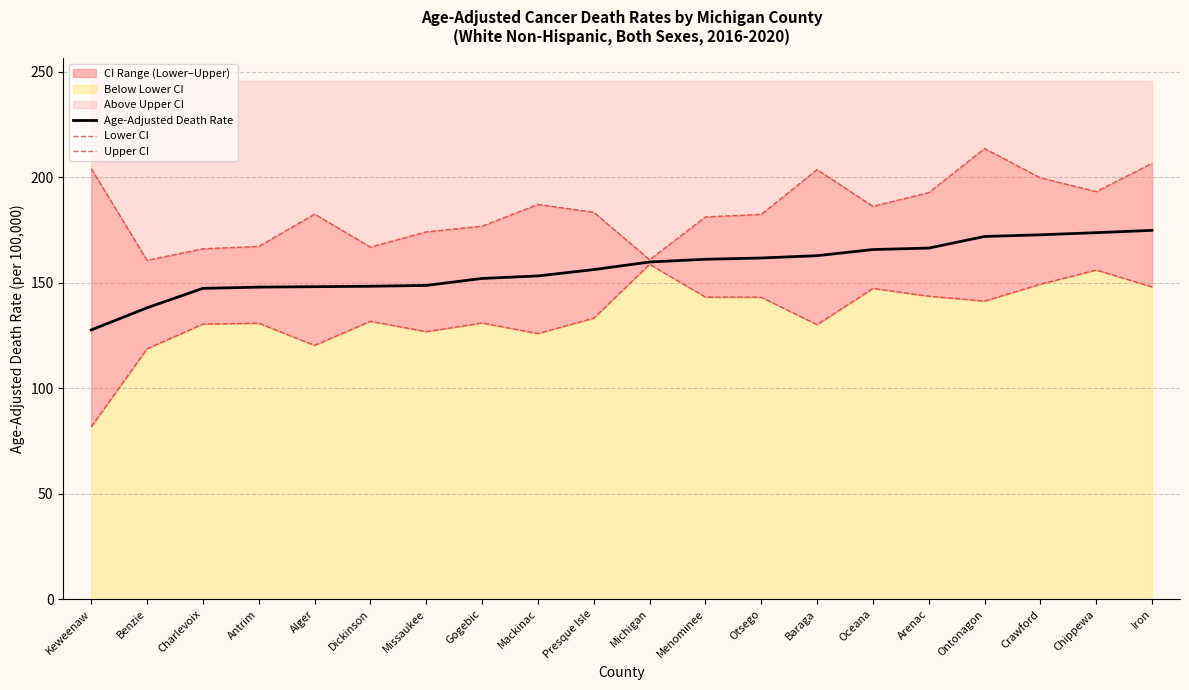

How many data points in Age-Adjusted Death Rate are above 159?

10